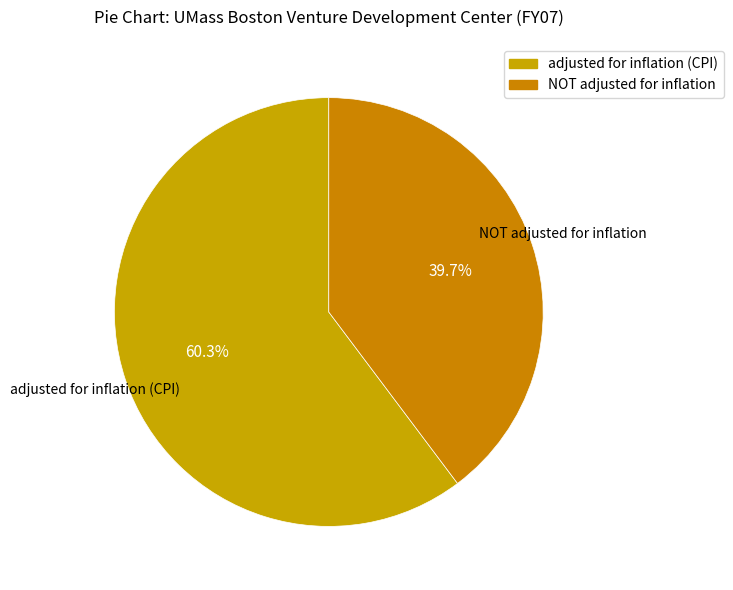

How many slices are in this pie chart?

2